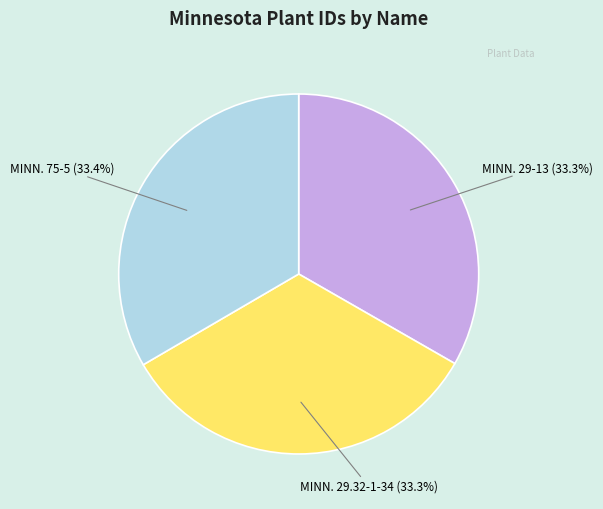

To the nearest percent, what is the average slice percentage?

33%